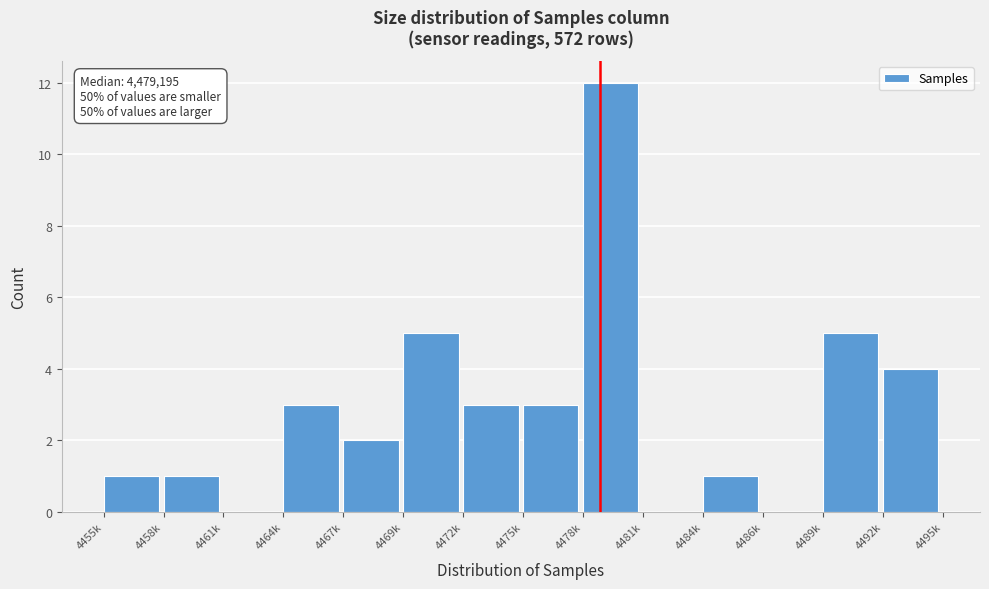

Reading left to right, transcribe all the data shown in this chart.

4455k=1	4458k=1	4461k=0	4464k=3	4467k=2	4469k=5	4472k=3	4475k=3	4478k=12	4481k=0	4484k=1	4486k=0	4489k=5	4492k=4